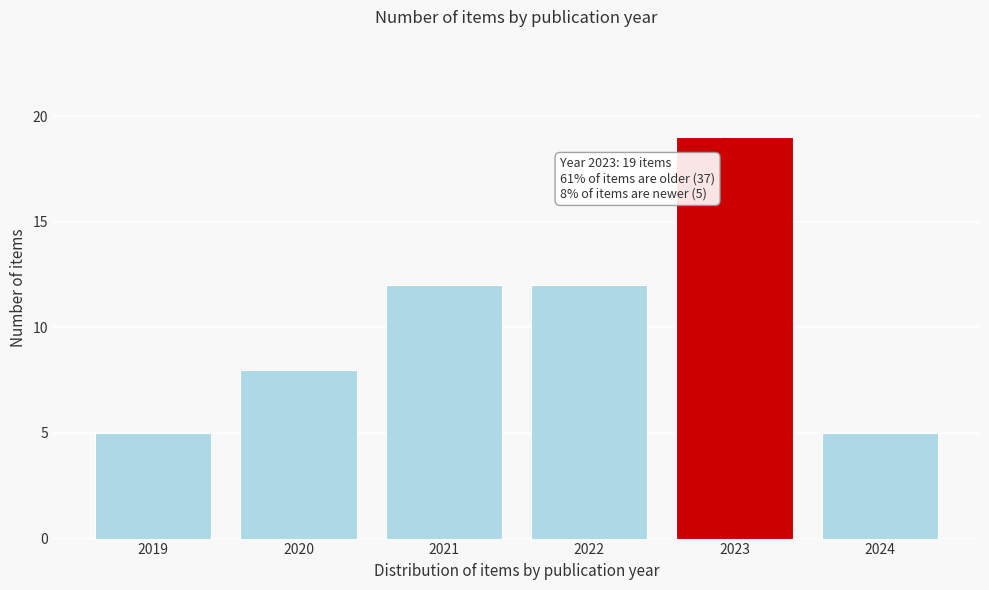

Reading left to right, what are all the values shown in this chart?

5	8	12	12	19	5